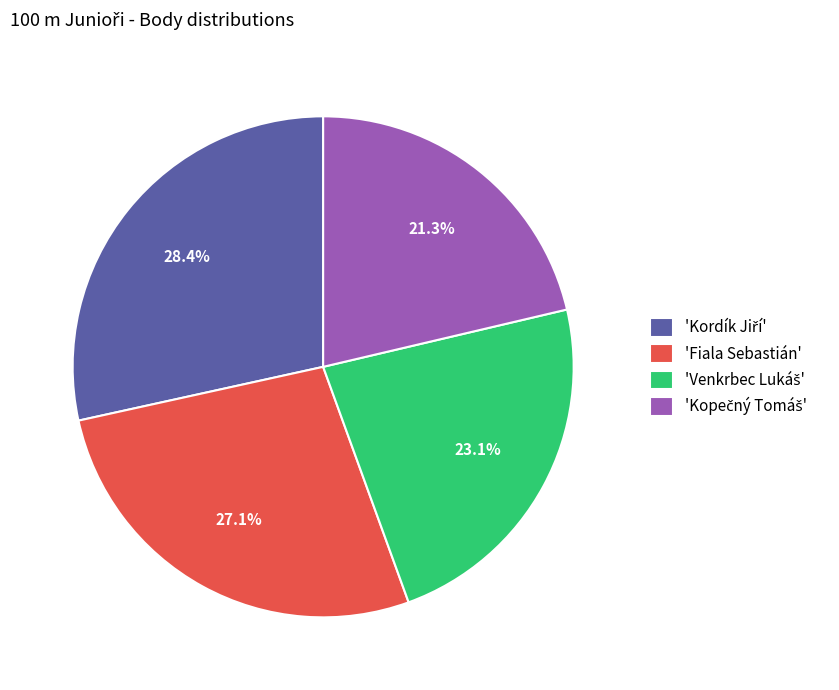

Is there any slice that represents more than half of the pie?

No